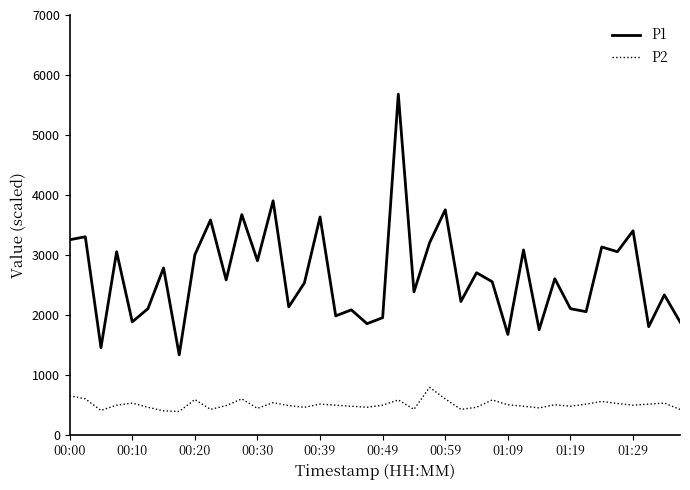

True or false: P2 and P1 intersect in this chart.

False